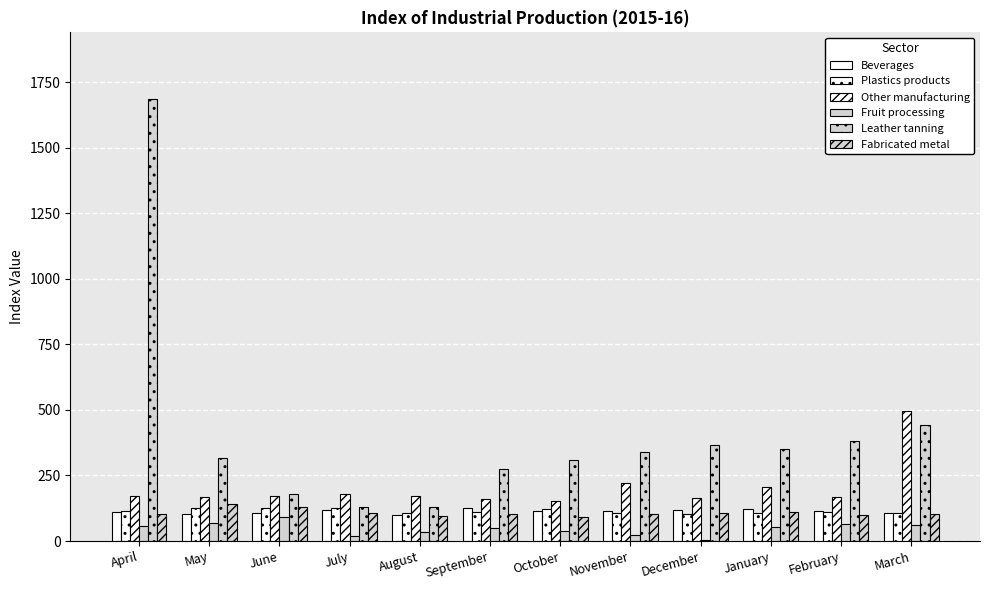

What is the label of the 3rd bar from the right?

January